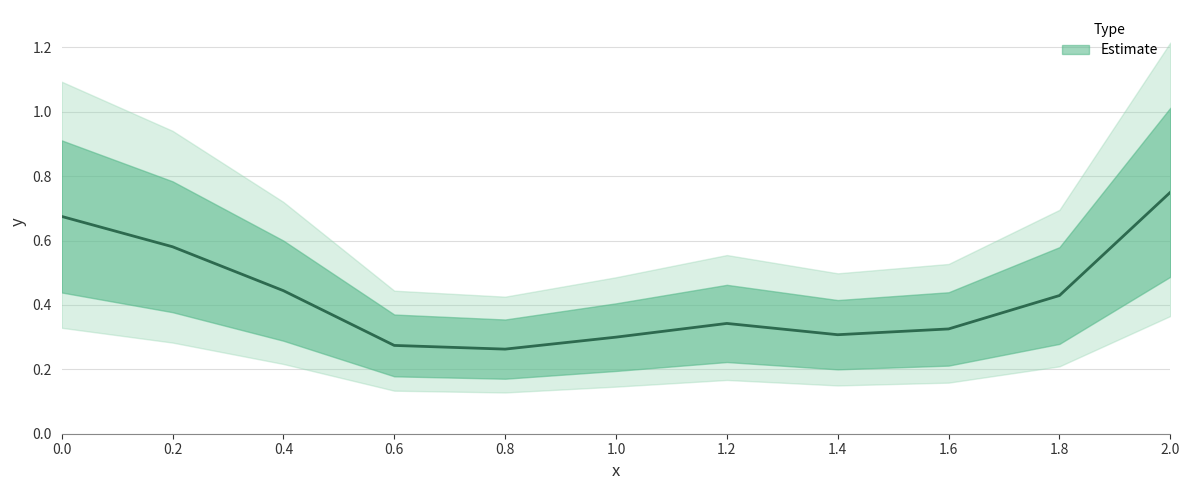

Which category has the lowest value across all series?

0.8